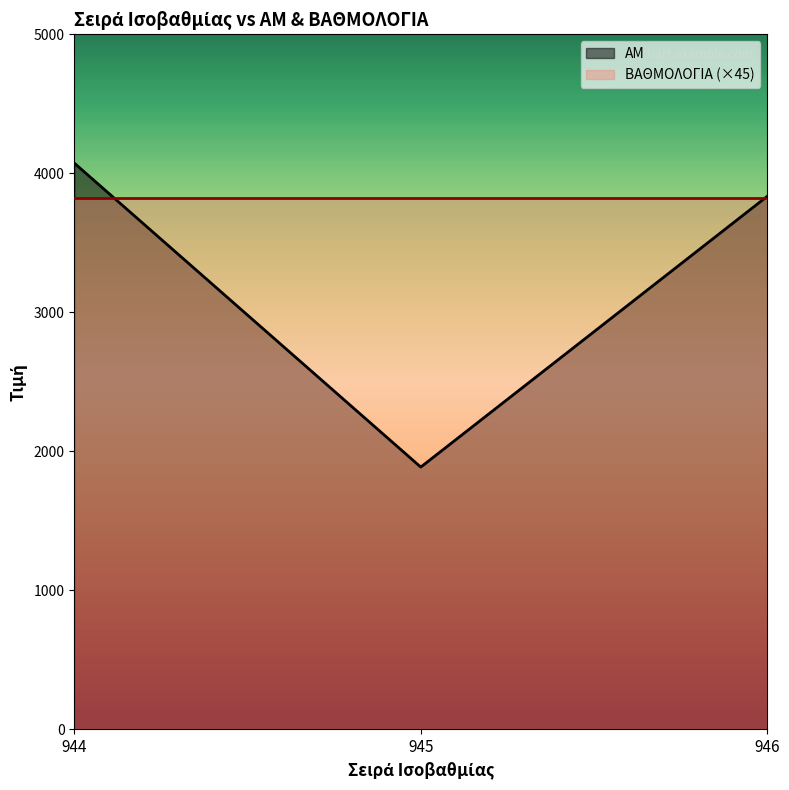

List the labels in order of value, smallest first.

945, 946, 944